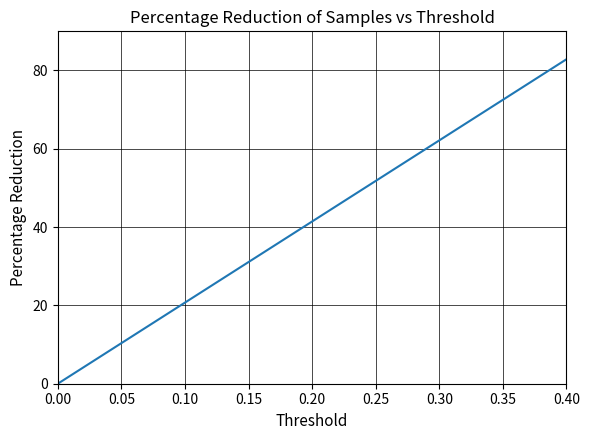

At which category does the chart reach its peak across all series?

0.40